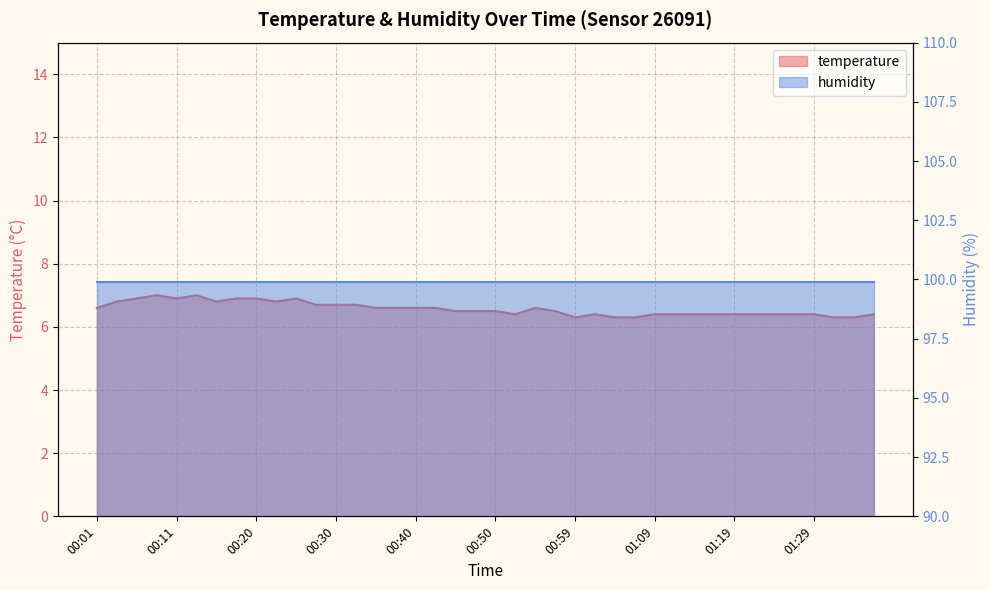

Rank the categories by value from lowest to highest.

00:59, 01:04, 01:07, 01:31, 01:33, 00:52, 01:02, 01:09, 01:11, 01:14, 01:16, 01:19, 01:21, 01:24, 01:26, 01:29, 01:36, 00:45, 00:47, 00:50, 00:57, 00:01, 00:35, 00:37, 00:40, 00:42, 00:54, 00:28, 00:30, 00:33, 00:03, 00:16, 00:23, 00:06, 00:11, 00:18, 00:20, 00:25, 00:08, 00:13